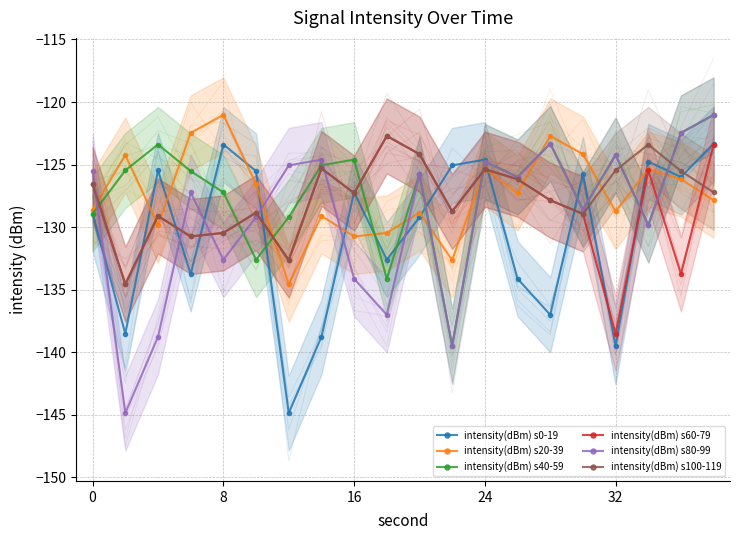

What is the average value of the intensity(dBm) s80-99 series?

-129.2